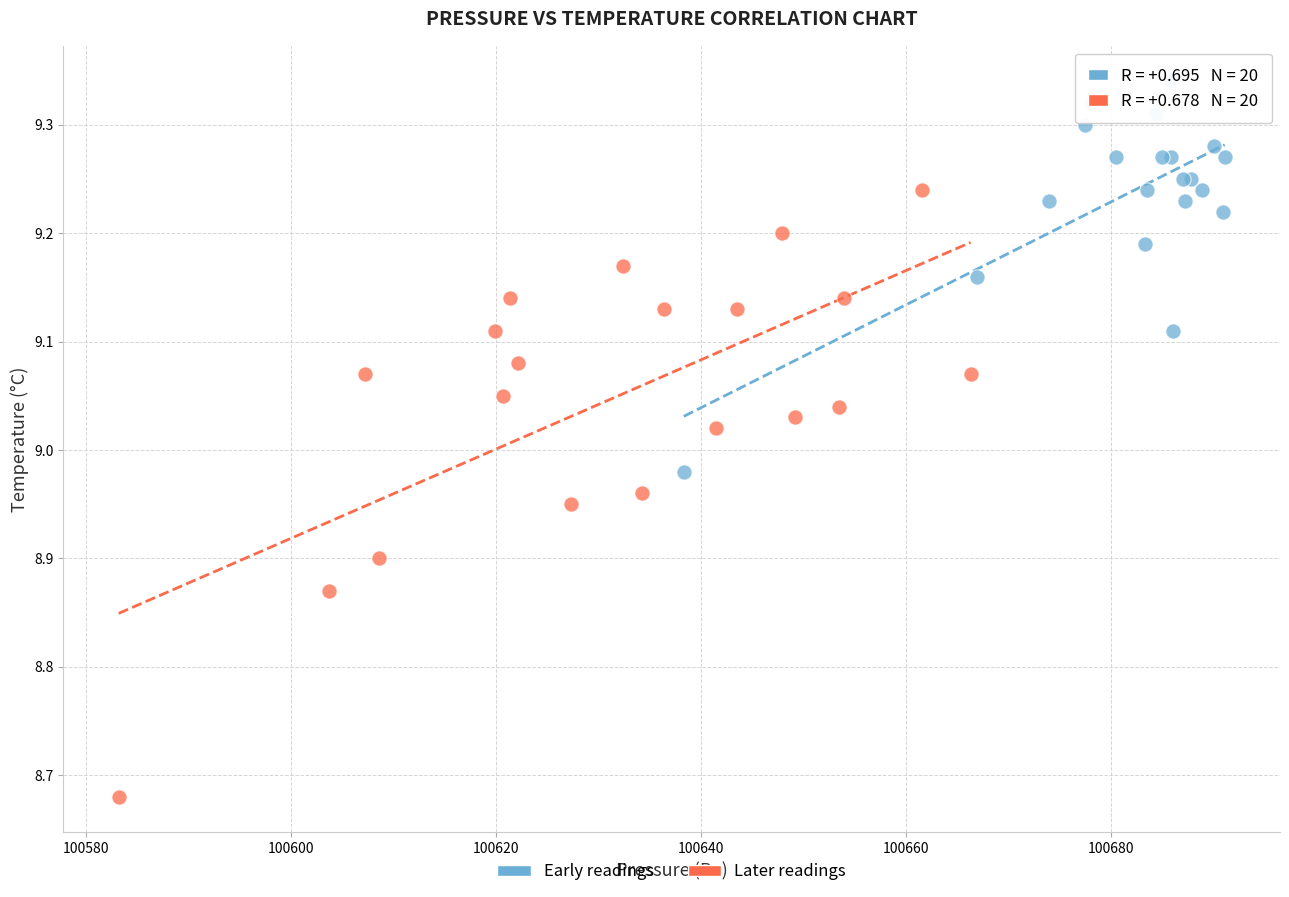

Which series has the widest spread of Y values?

Later readings